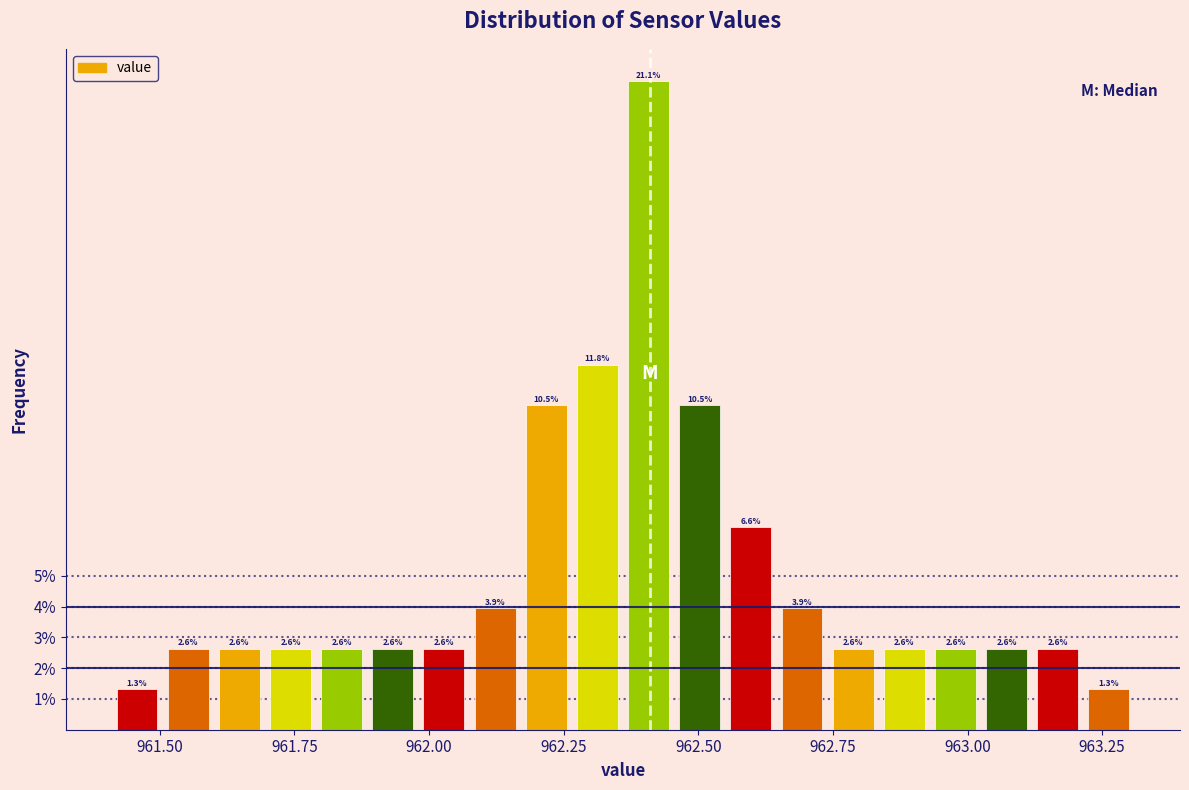

Read against the x-axis, roughly where is the centre of the tallest bar?

962.40